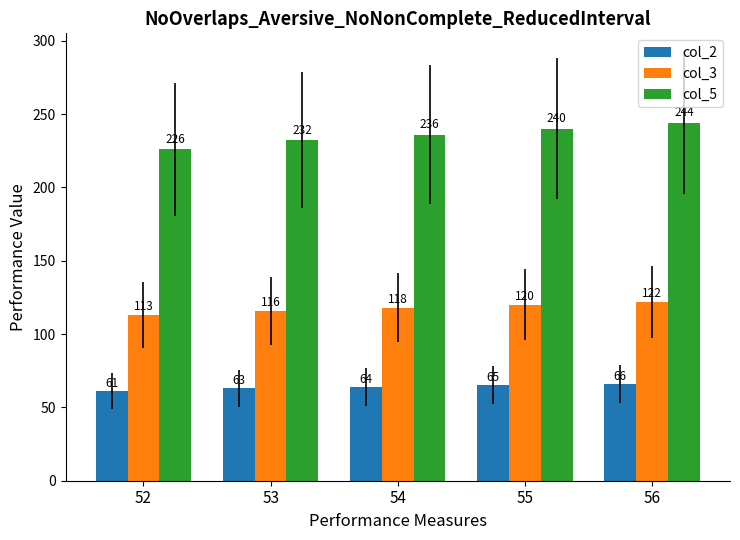

What value does the col_2 series have at 55?

65